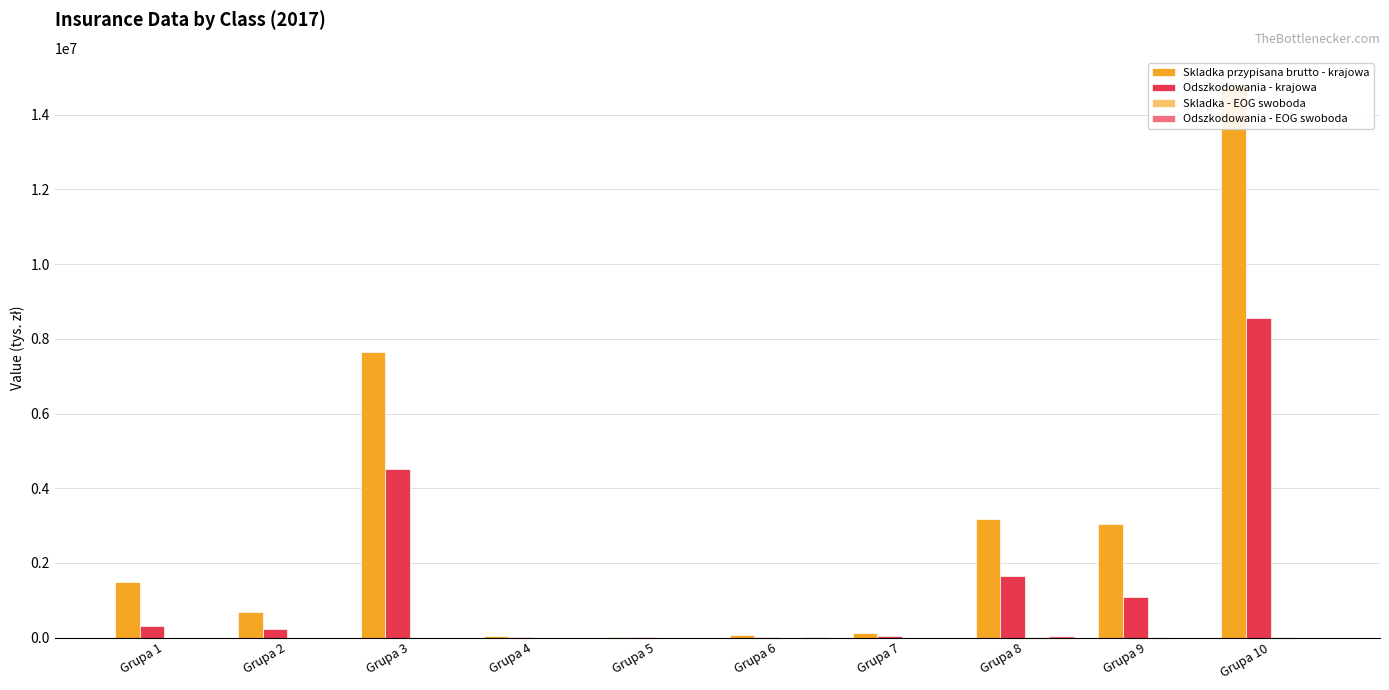

List the labels in order of Odszkodowania - EOG swoboda value, smallest first.

Grupa 2, Grupa 4, Grupa 1, Grupa 9, Grupa 3, Grupa 5, Grupa 10, Grupa 7, Grupa 6, Grupa 8